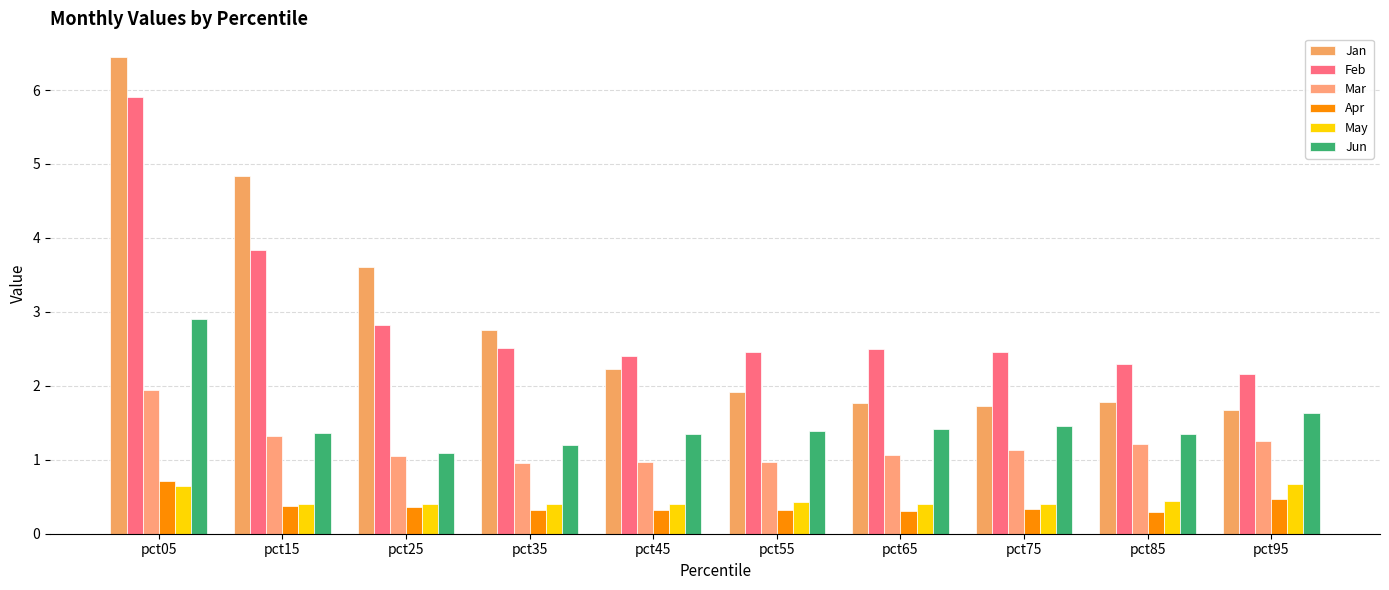

At which label is May closest to 0?

pct75